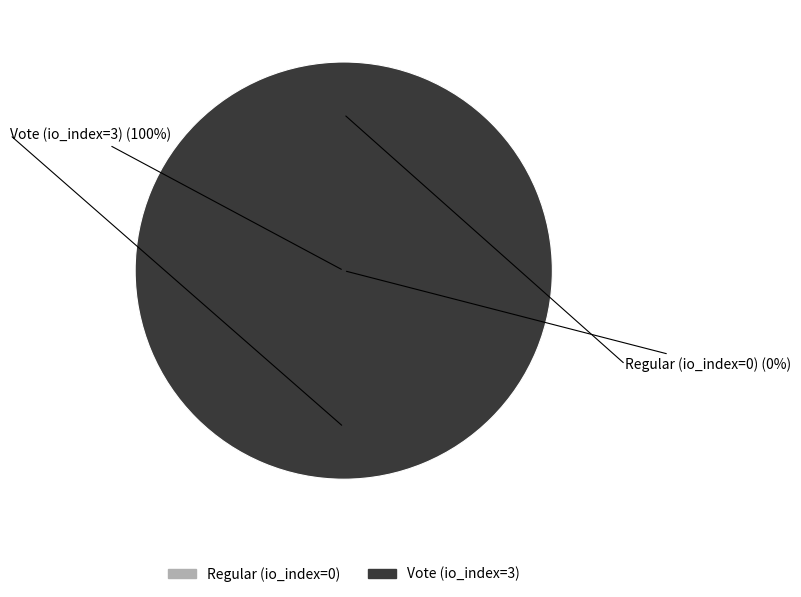

To the nearest percent, what is the difference between the Vote (io_index=3) and Regular (io_index=0) slice percentages?

100%